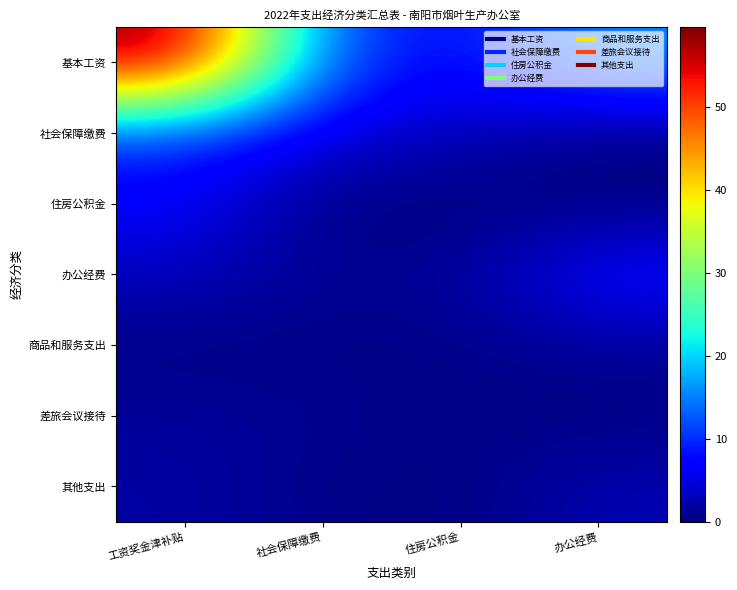

What is the greatest value displayed?

59.6